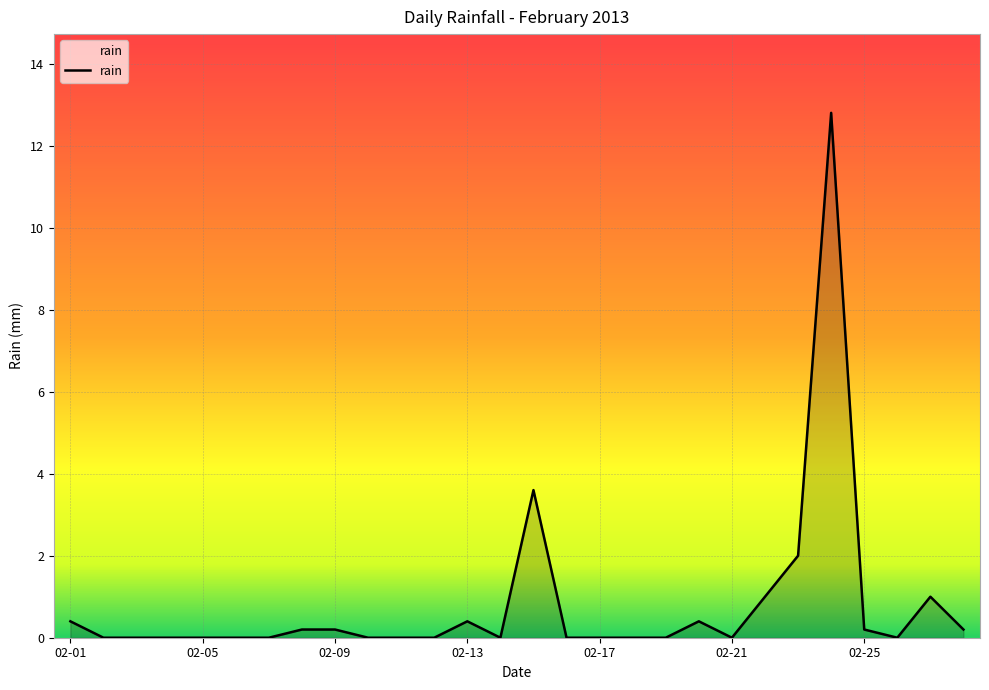

What is the difference between the maximum and minimum values?

12.8